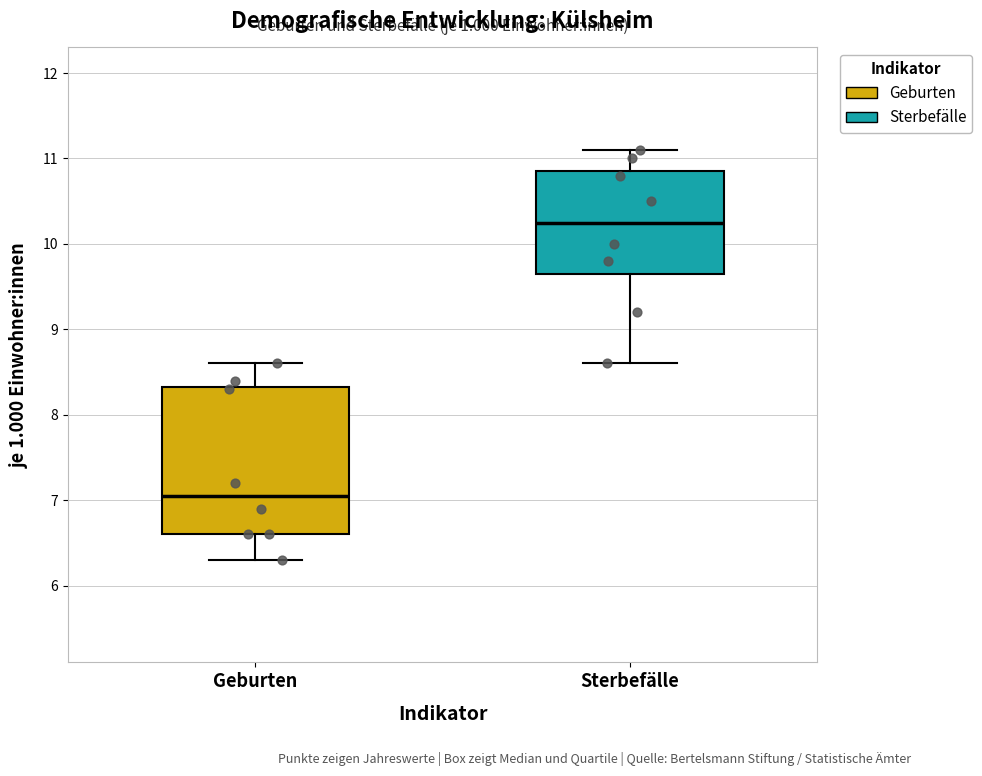

Reading left to right, read every box against the y-axis: the position of its median line, the range the box covers, and the ends of its whiskers. The values are not printed on the chart, so give them approximately, as read against the axis.

Geburten: median 7.1, box 6.6 to 8.3, whiskers 6.3 to 8.6
Sterbefälle: median 10.3, box 9.7 to 10.9, whiskers 8.6 to 11.1